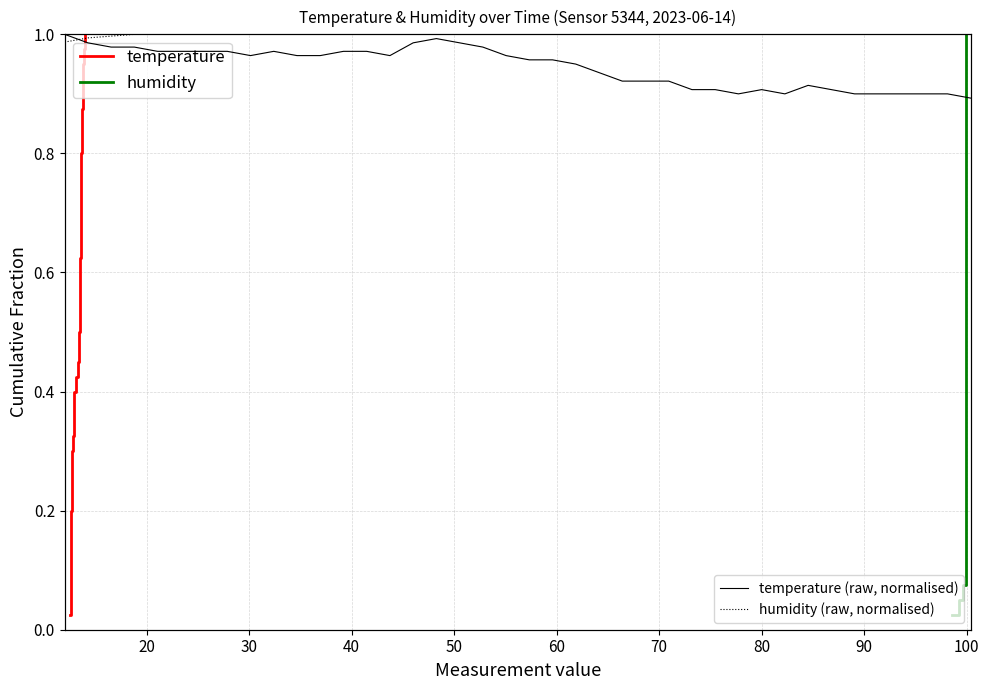

Rank the series by their maximum value, from highest to lowest.

temperature, humidity, temperature (raw, normalised), humidity (raw, normalised)